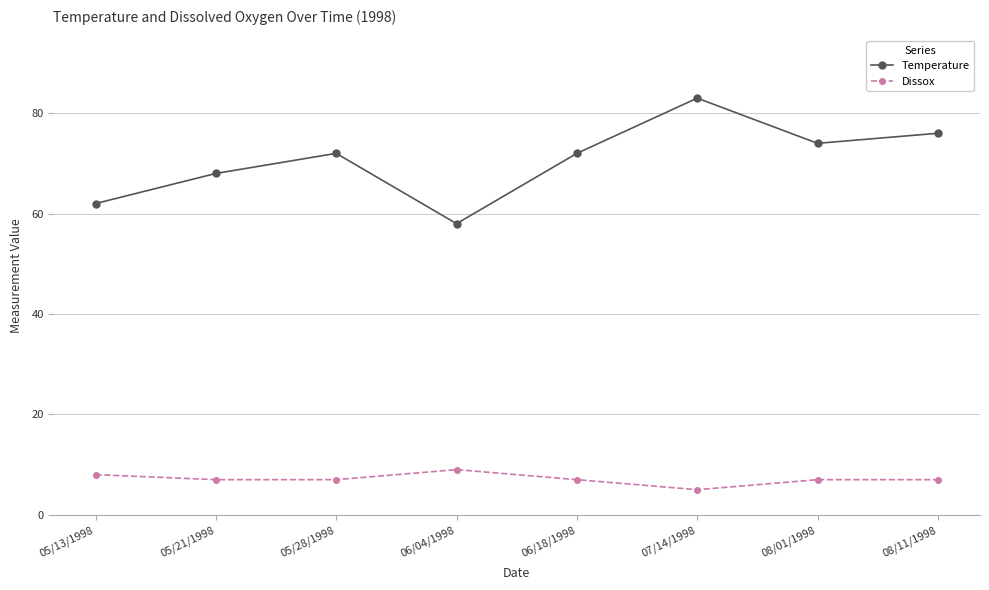

How many series are shown in this chart?

2